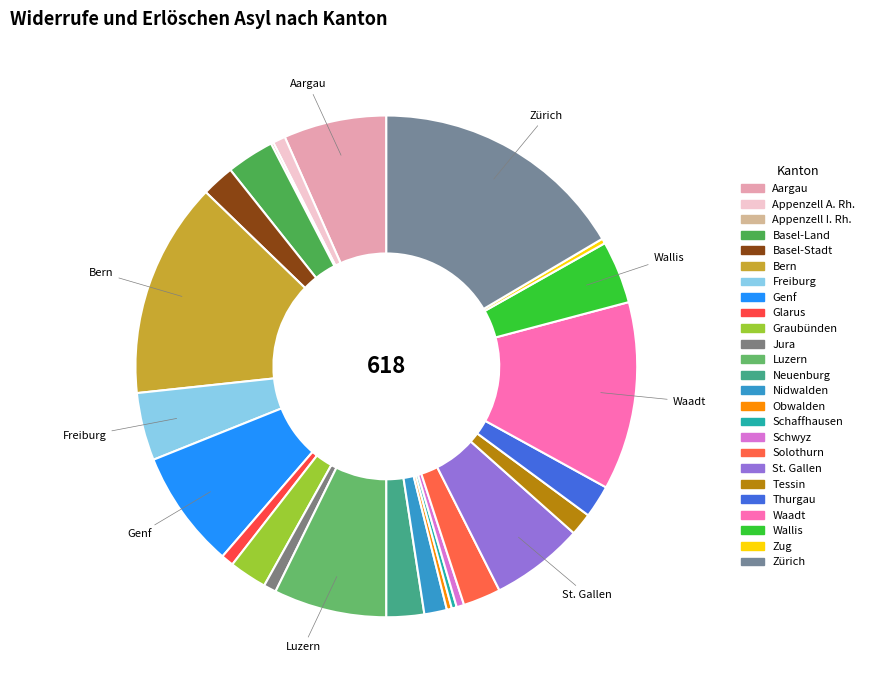

Which has a higher value, Thurgau or Nidwalden?

Thurgau